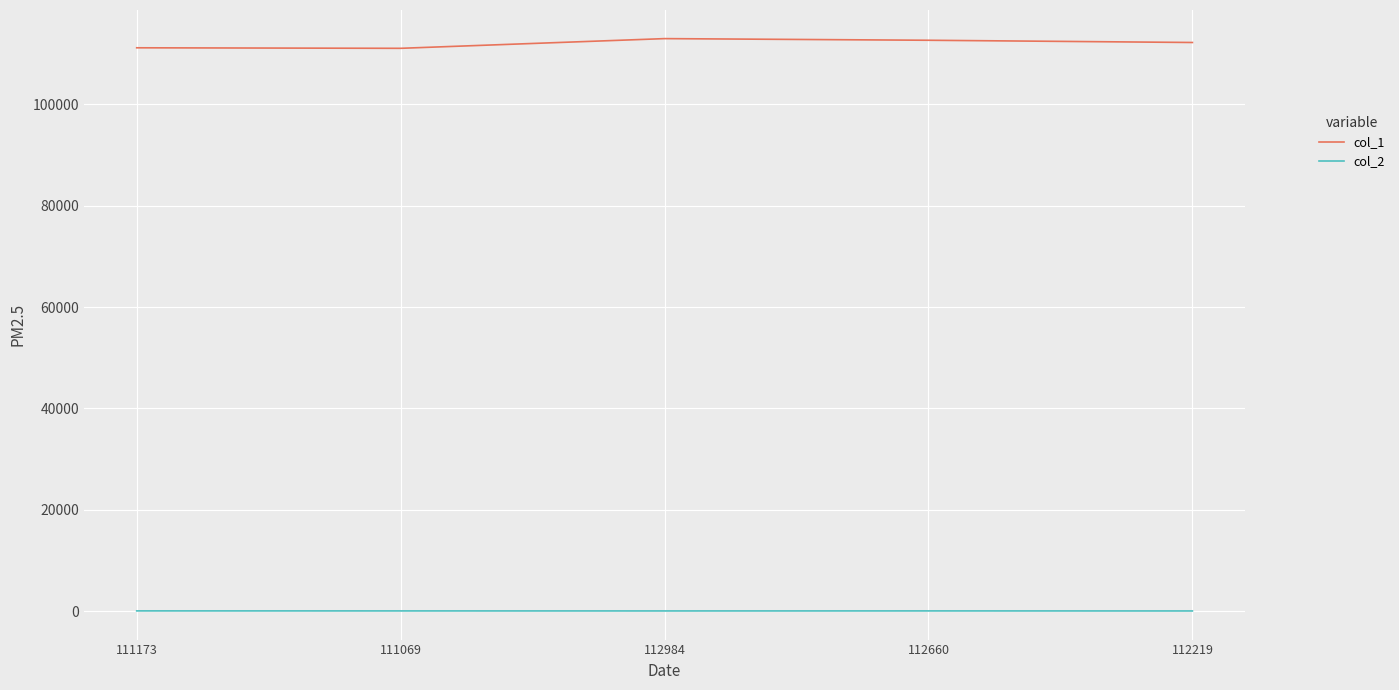

The value of col_1 at 112660 is 43977. True or false?

False